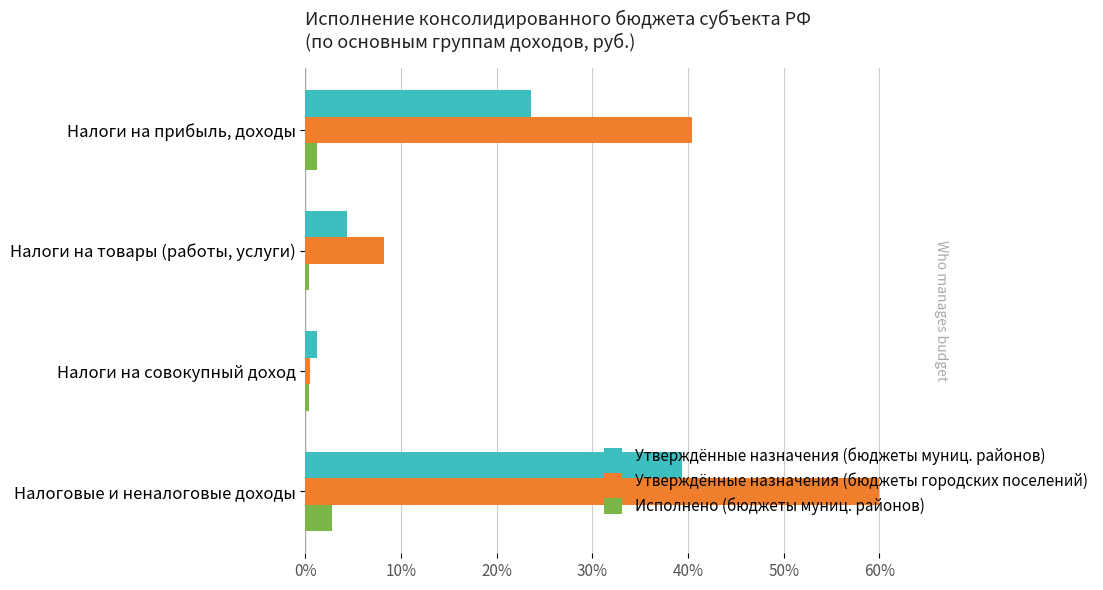

Which series has the largest total across all categories?

Утверждённые назначения (бюджеты городских поселений)